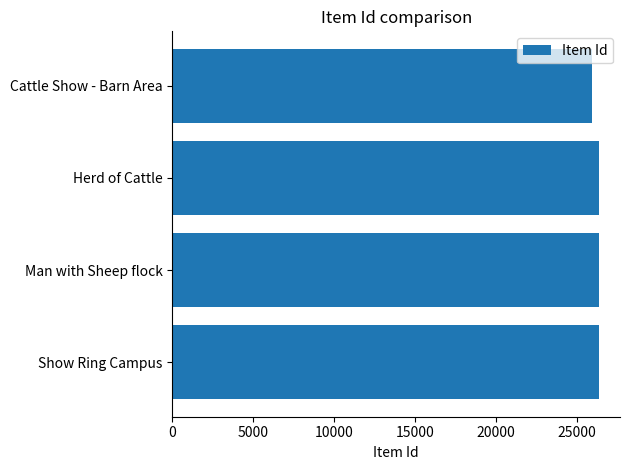

Are the bars grouped side by side (vs. stacked)?

No